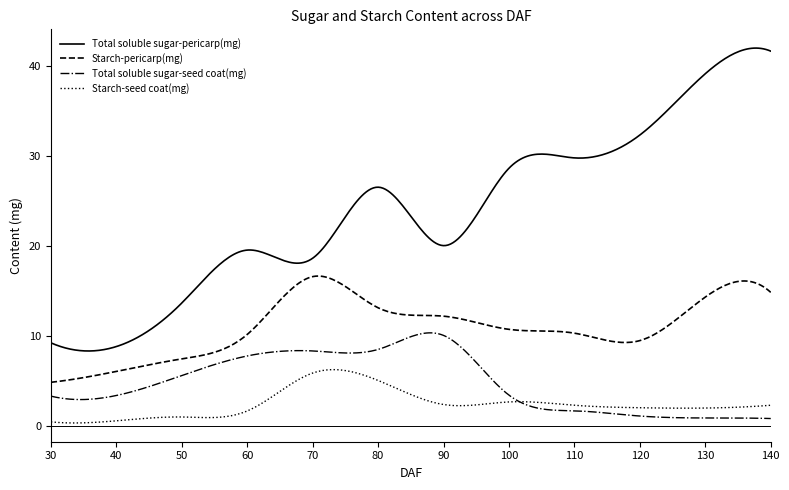

Which series has the largest range (max minus min)?

Total soluble sugar-pericarp(mg)